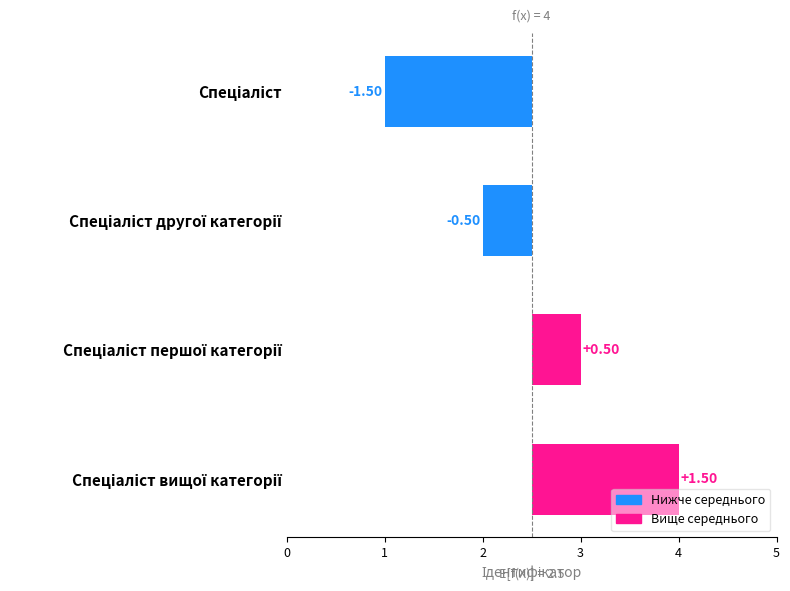

How many positive values are there?

2